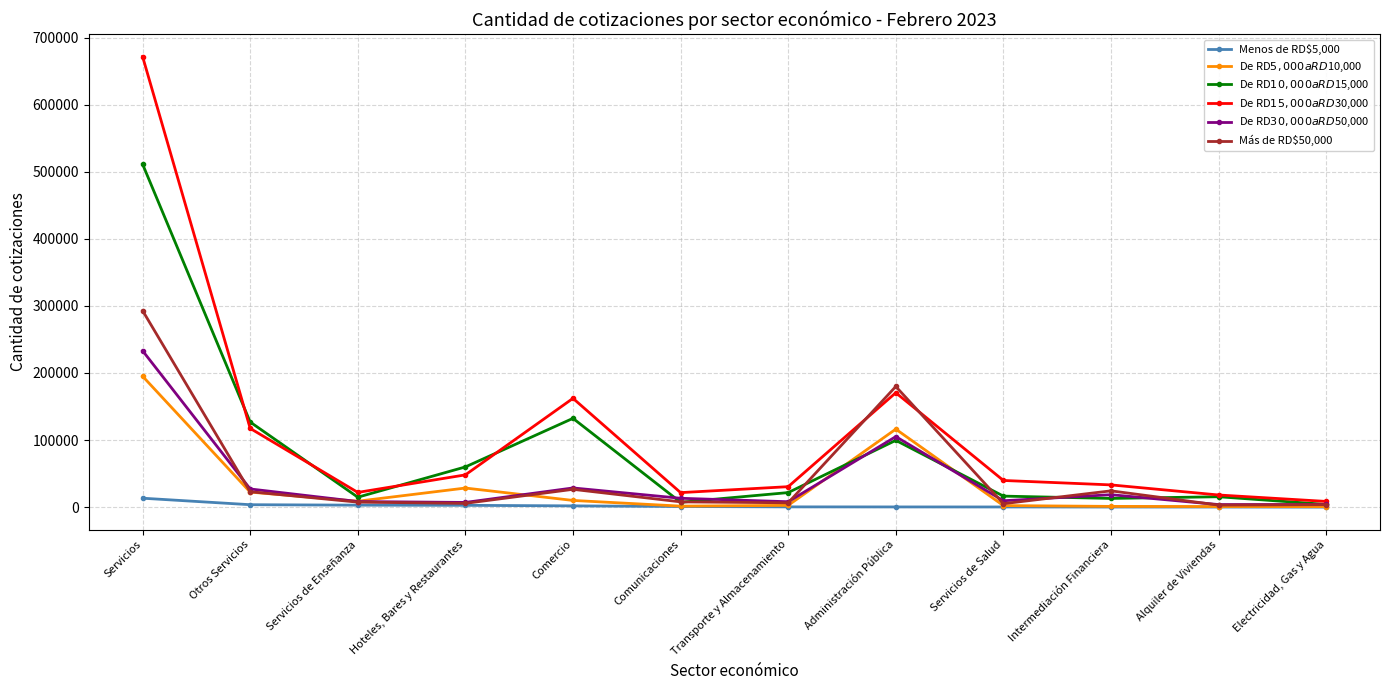

List the labels in order of De RD$5,000 a RD$10,000 value, smallest first.

Electricidad, Gas y Agua, Alquiler de Viviendas, Intermediación Financiera, Comunicaciones, Servicios de Salud, Transporte y Almacenamiento, Servicios de Enseñanza, Comercio, Otros Servicios, Hoteles, Bares y Restaurantes, Administración Pública, Servicios